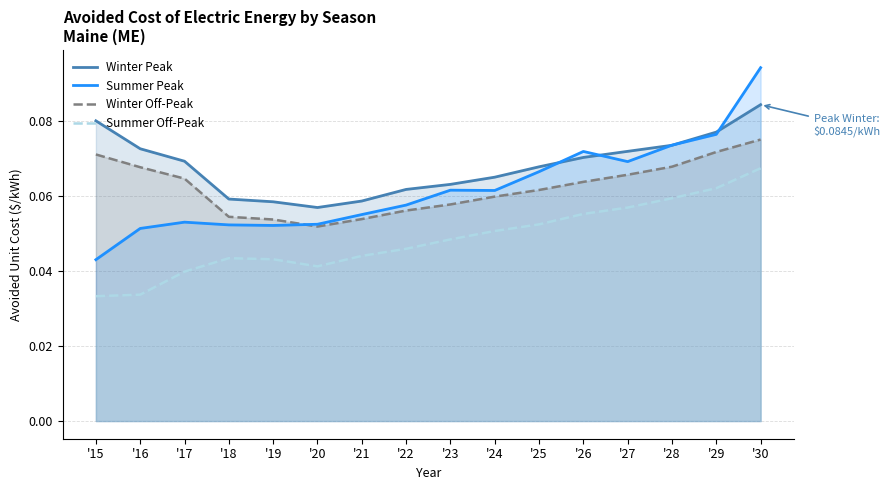

What value does the Winter Peak series have at '23?

0.1